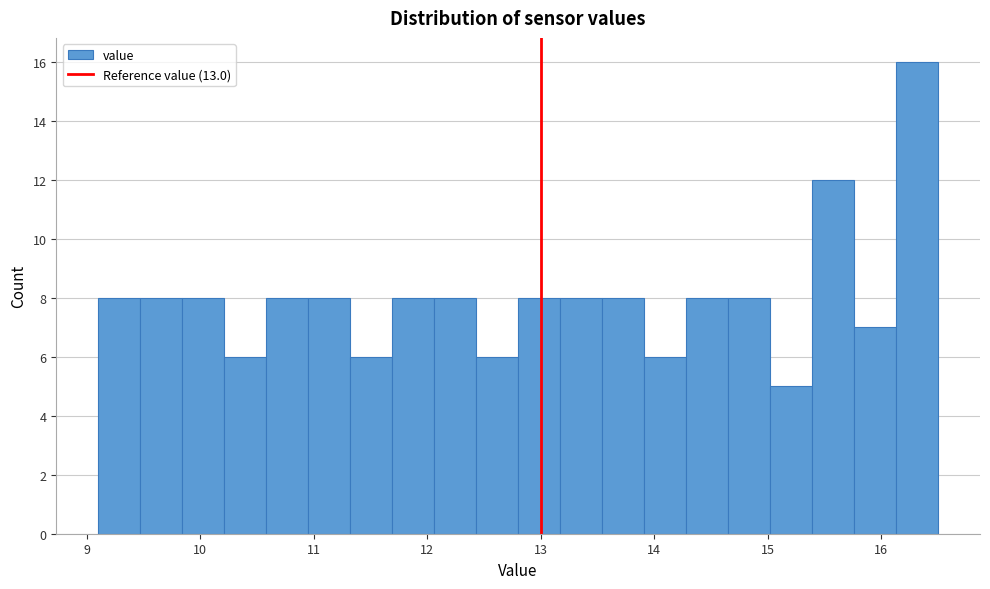

Around what value on the x-axis is the tallest bar? Give the approximate position of its centre, as read against the axis.

16.3